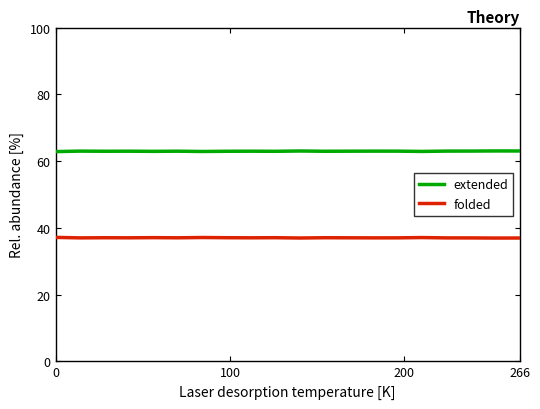

Which series has the largest total across all categories?

extended